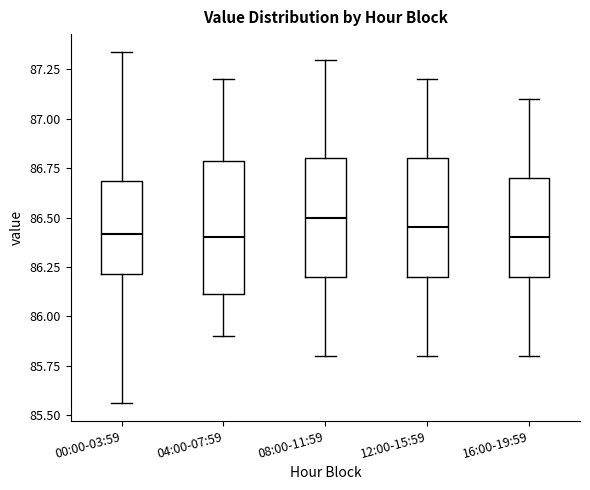

Reading left to right, transcribe this box plot: for each box, give where its median line is, the range the box spans, and where its two whiskers end, as read against the y-axis. The values are not printed on the chart, so give them approximately, as read against the axis.

00:00-03:59: median 86.40, box 86.20 to 86.70, whiskers 85.55 to 87.35
04:00-07:59: median 86.40, box 86.10 to 86.80, whiskers 85.90 to 87.20
08:00-11:59: median 86.50, box 86.20 to 86.80, whiskers 85.80 to 87.30
12:00-15:59: median 86.45, box 86.20 to 86.80, whiskers 85.80 to 87.20
16:00-19:59: median 86.40, box 86.20 to 86.70, whiskers 85.80 to 87.10